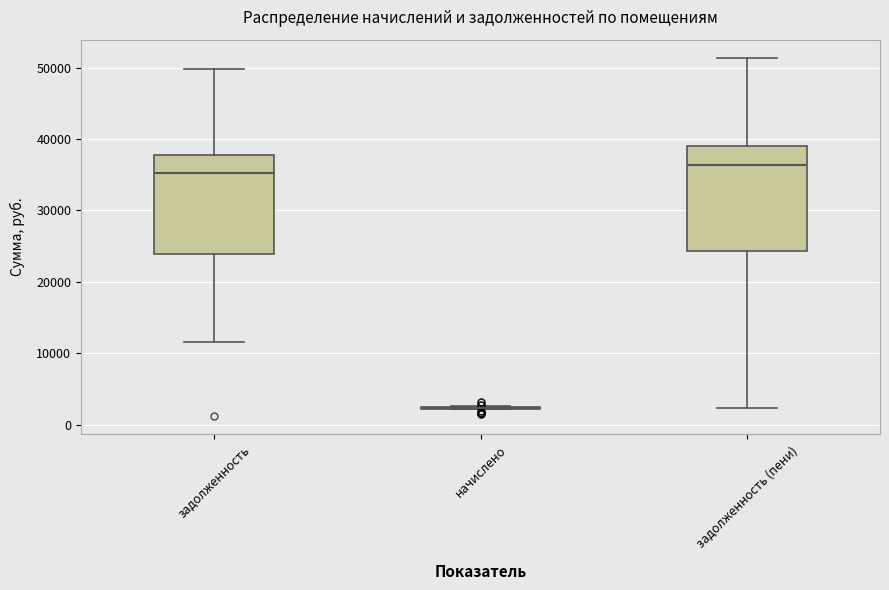

Reading left to right, read every box against the y-axis: the position of its median line, the range the box covers, and the ends of its whiskers. The values are not printed on the chart, so give them approximately, as read against the axis.

задолженность: median 35000, box 24000 to 38000, whiskers 12000 to 50000
начислено: box collapsed to a line at 2000, whiskers 2000 to 3000
задолженность (пени): median 36000, box 24000 to 39000, whiskers 2000 to 51000